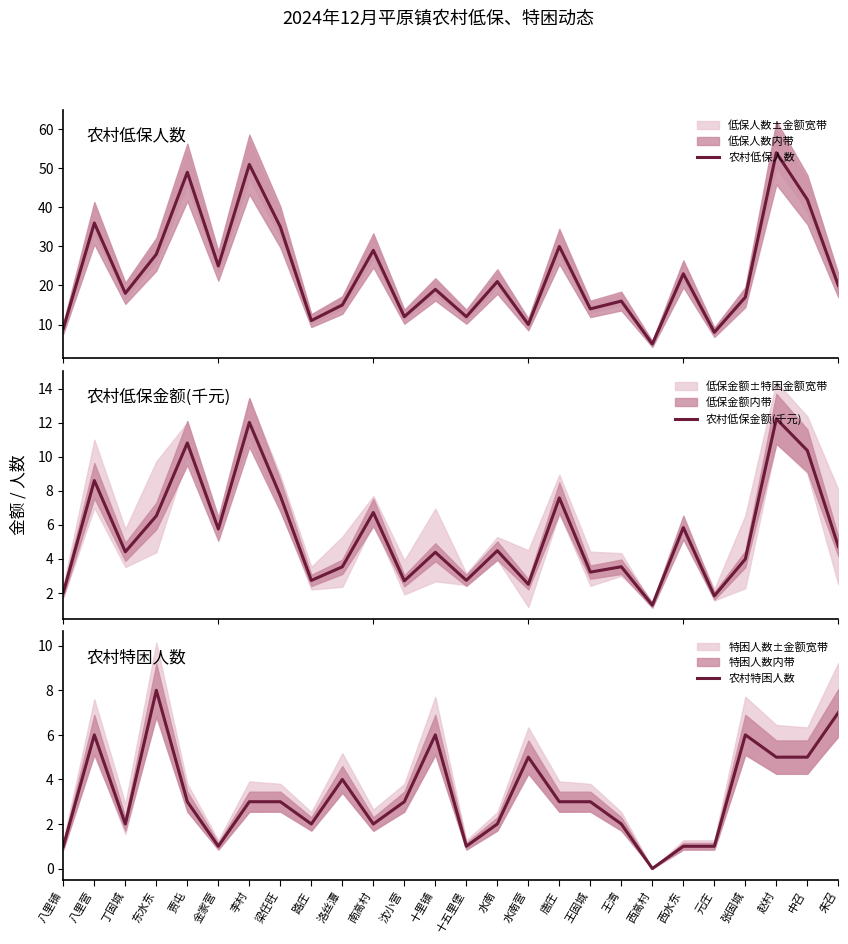

Rank the series by their maximum value, from lowest to highest.

农村特困人数, 农村低保金额(千元), 农村低保人数